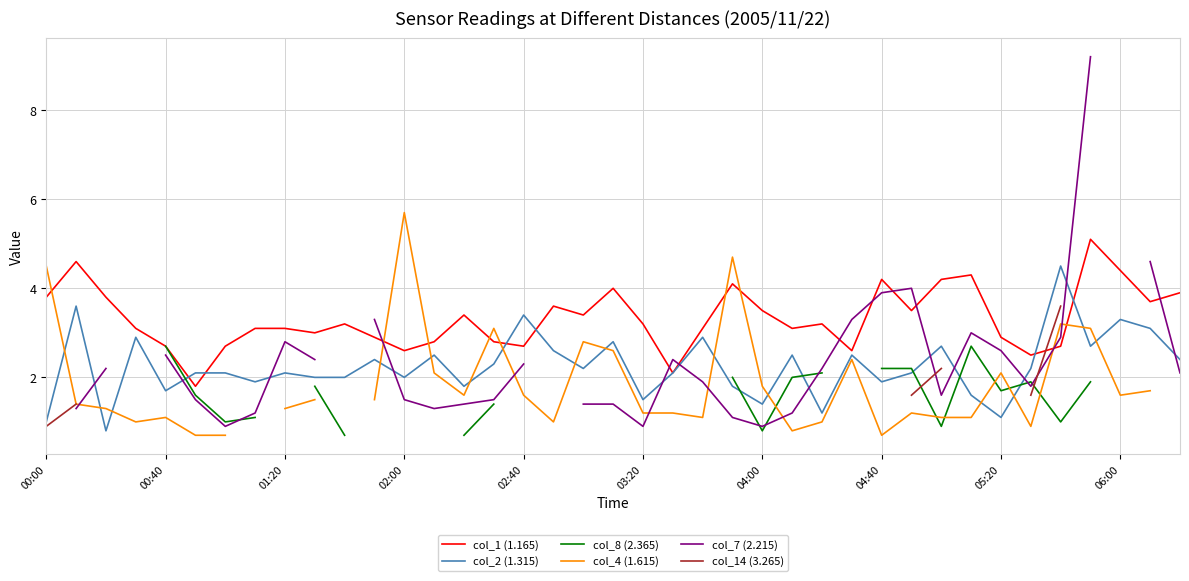

True or false: col_2 (1.315) has a value of 1.0 at 00:00.

True